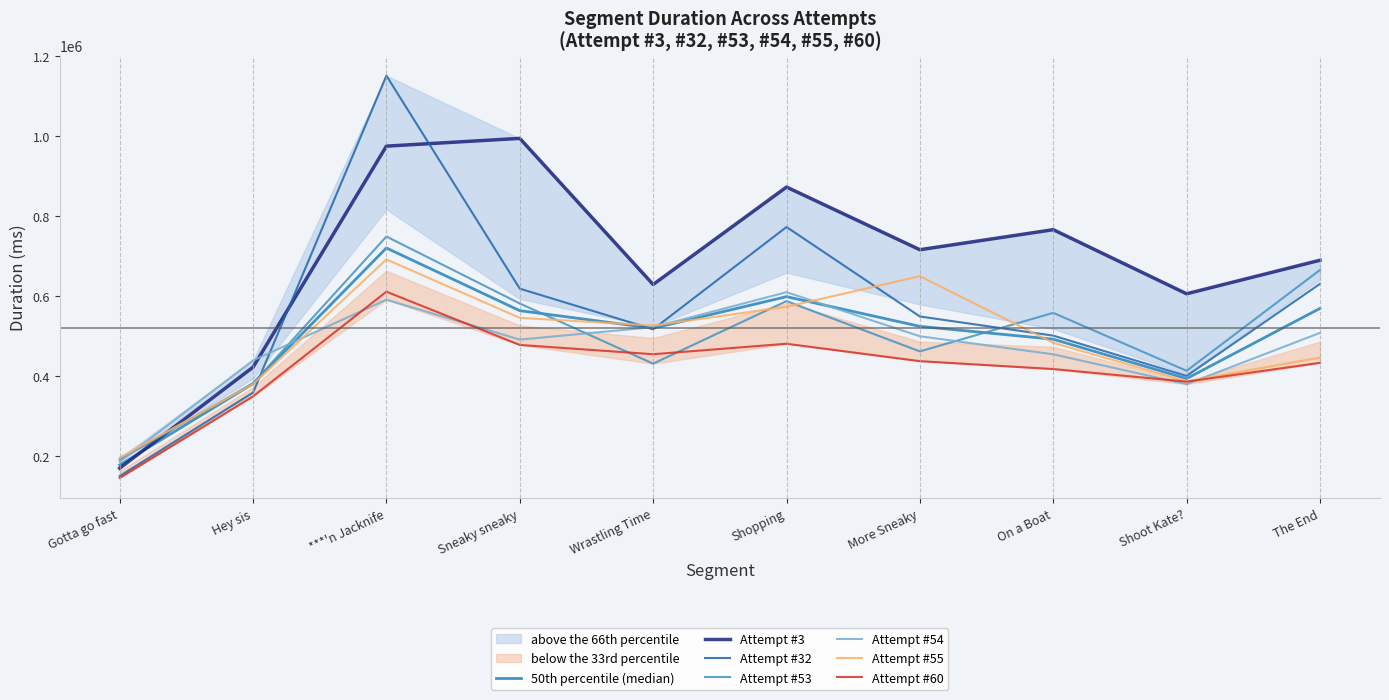

Reading left to right, list all the values displayed in this chart.

Attempt #3: Gotta go fast=169891	Hey sis=422502	***'n Jacknife=975115	Sneaky sneaky=994509	Wrastling Time=629201	Shopping=872861	More Sneaky=716150	On a Boat=766255	Shoot Kate?=606044	The End=689914
Attempt #32: Gotta go fast=150241	Hey sis=359041	***'n Jacknife=1151270	Sneaky sneaky=618858	Wrastling Time=517212	Shopping=772931	More Sneaky=549283	On a Boat=501379	Shoot Kate?=400616	The End=630775
Attempt #53: Gotta go fast=191790	Hey sis=382178	***'n Jacknife=749146	Sneaky sneaky=581797	Wrastling Time=431365	Shopping=587694	More Sneaky=461987	On a Boat=558330	Shoot Kate?=413452	The End=665540
Attempt #54: Gotta go fast=186024	Hey sis=439393	***'n Jacknife=591263	Sneaky sneaky=491440	Wrastling Time=522609	Shopping=609994	More Sneaky=499839	On a Boat=454697	Shoot Kate?=380105	The End=508260
Attempt #55: Gotta go fast=196156	Hey sis=380164	***'n Jacknife=691900	Sneaky sneaky=545854	Wrastling Time=526664	Shopping=573475	More Sneaky=649925	On a Boat=483462	Shoot Kate?=387325	The End=446462
Attempt #60: Gotta go fast=145574	Hey sis=349593	***'n Jacknife=611250	Sneaky sneaky=478127	Wrastling Time=454892	Shopping=481094	More Sneaky=437562	On a Boat=417837	Shoot Kate?=386317	The End=433389